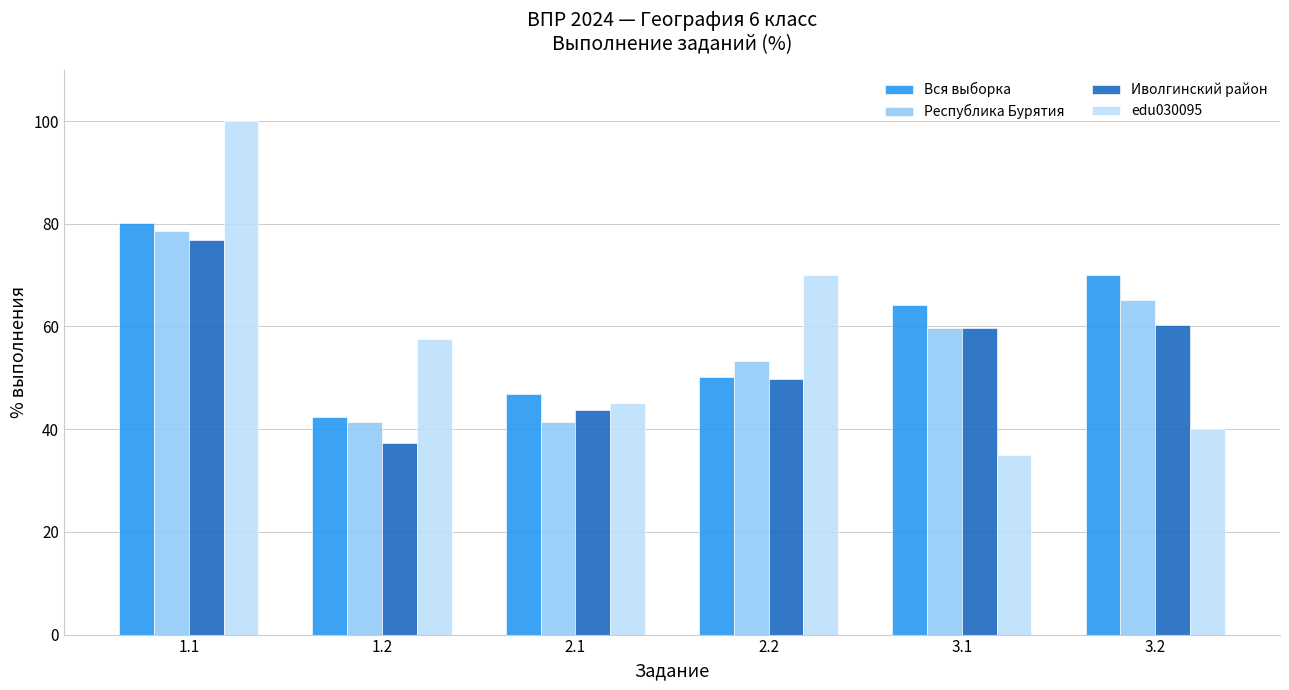

What is the total value across all series at 1.2?

178.6